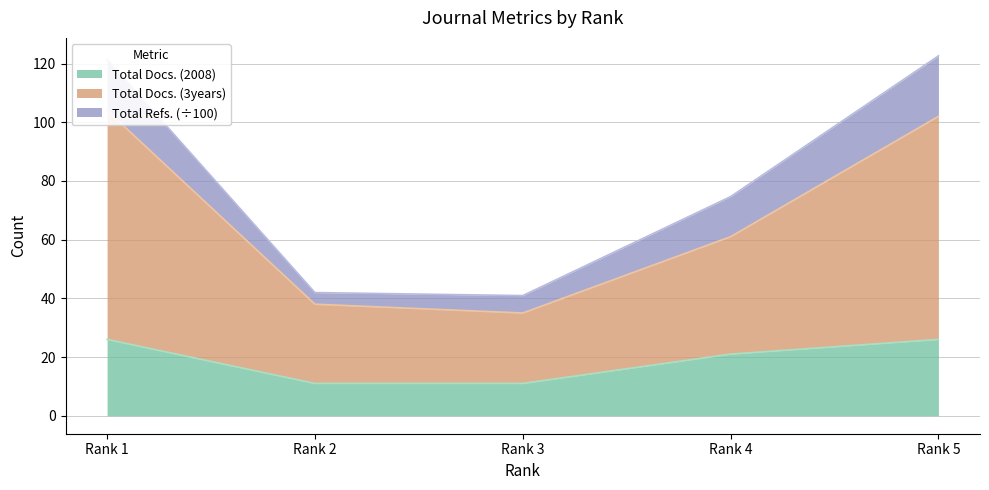

Which series changed the most between Rank 3 and Rank 4?

Total Docs. (3years)